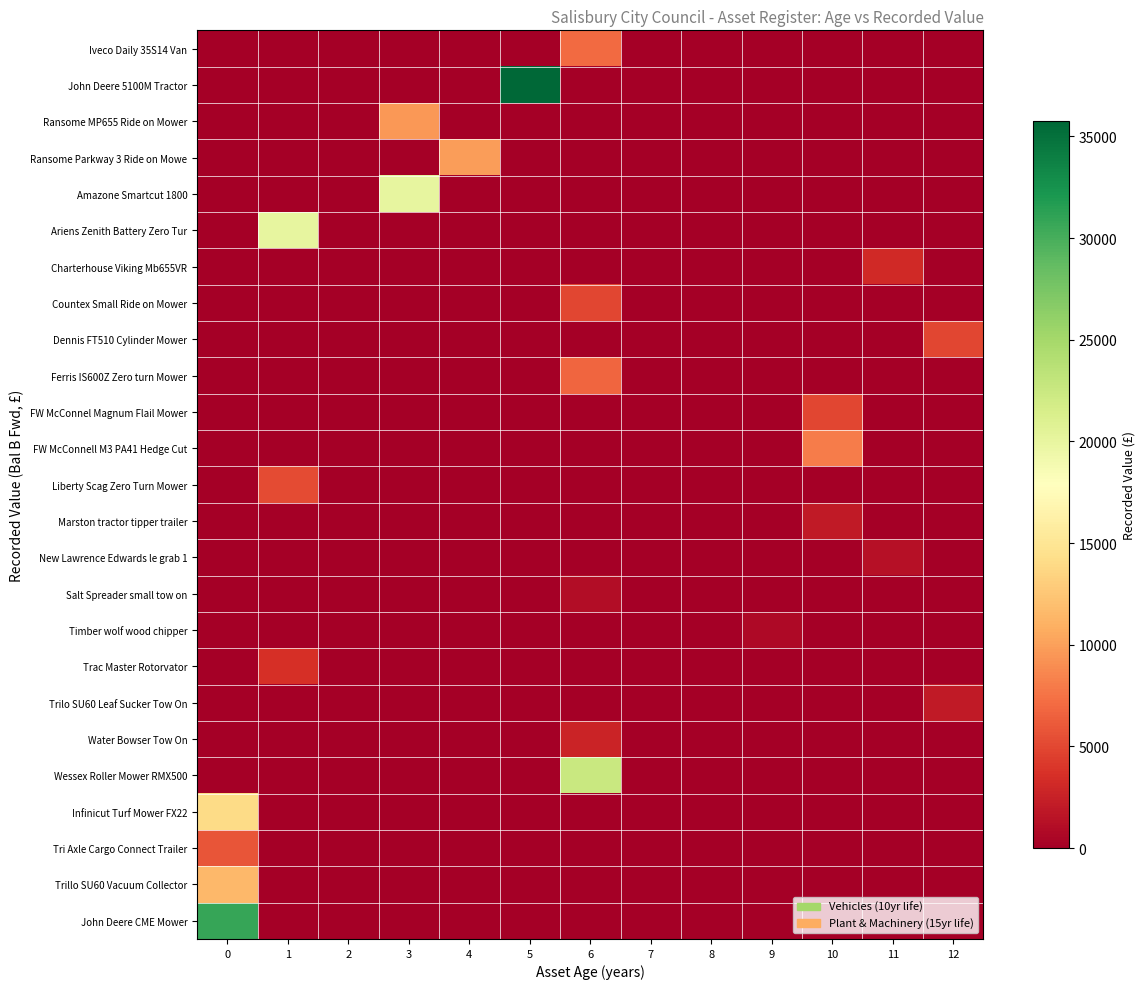

How many categories are shown in the chart?

13